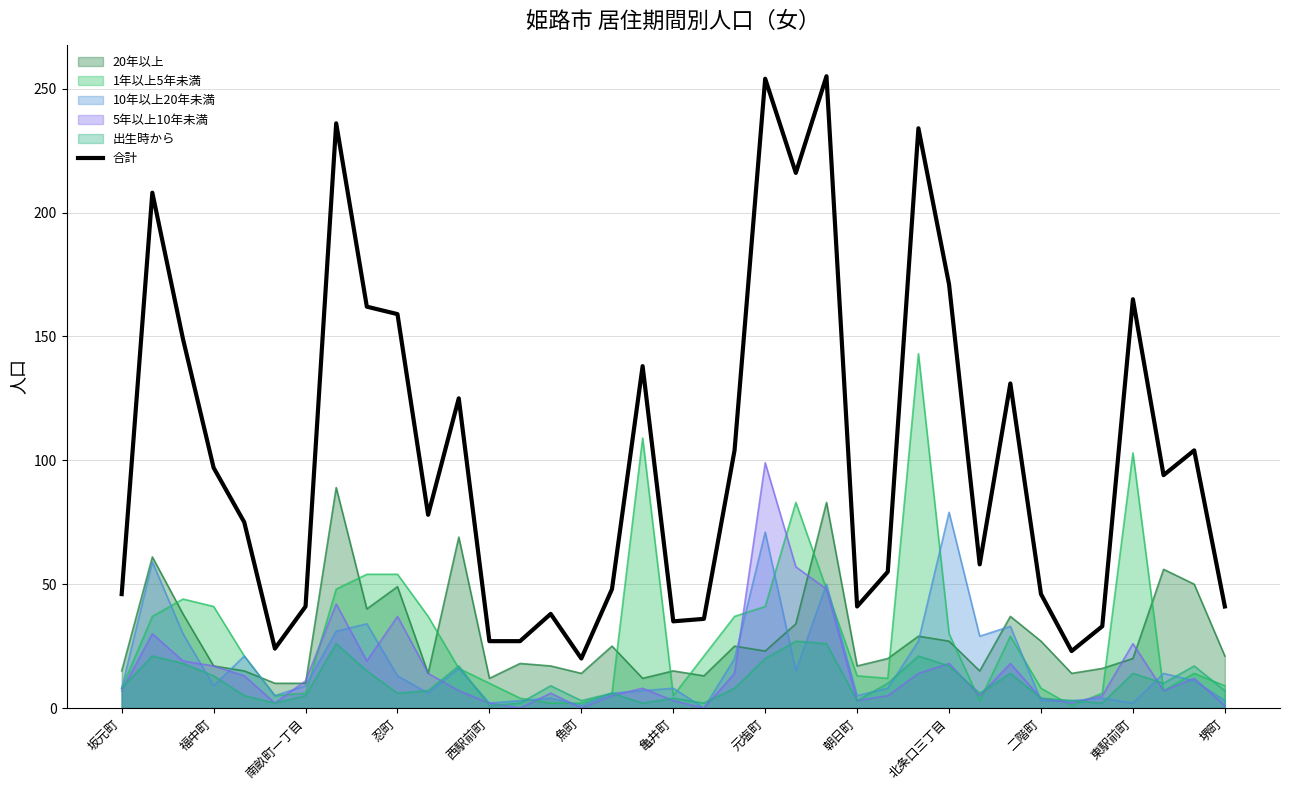

Which series has the largest range (max minus min)?

合計